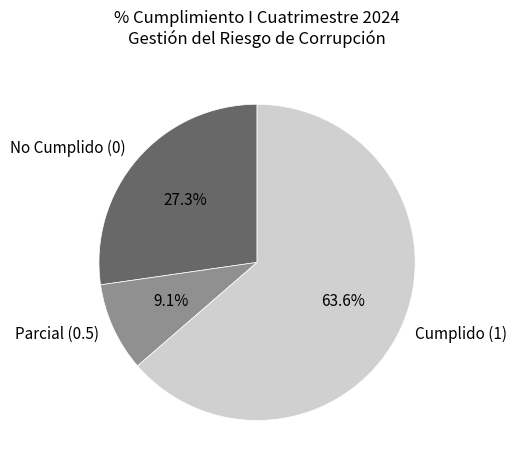

Is there any slice that represents more than half of the pie?

Yes